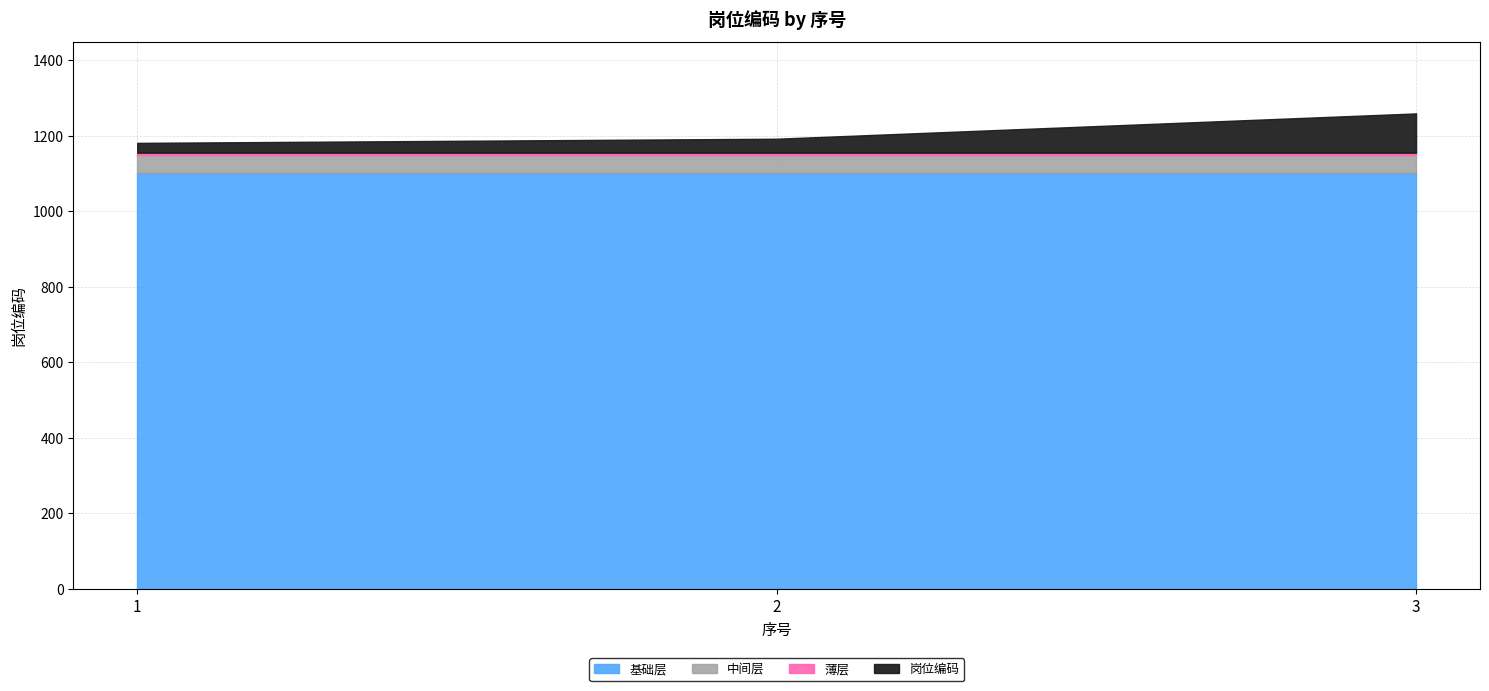

Count the number of categories in the chart.

3